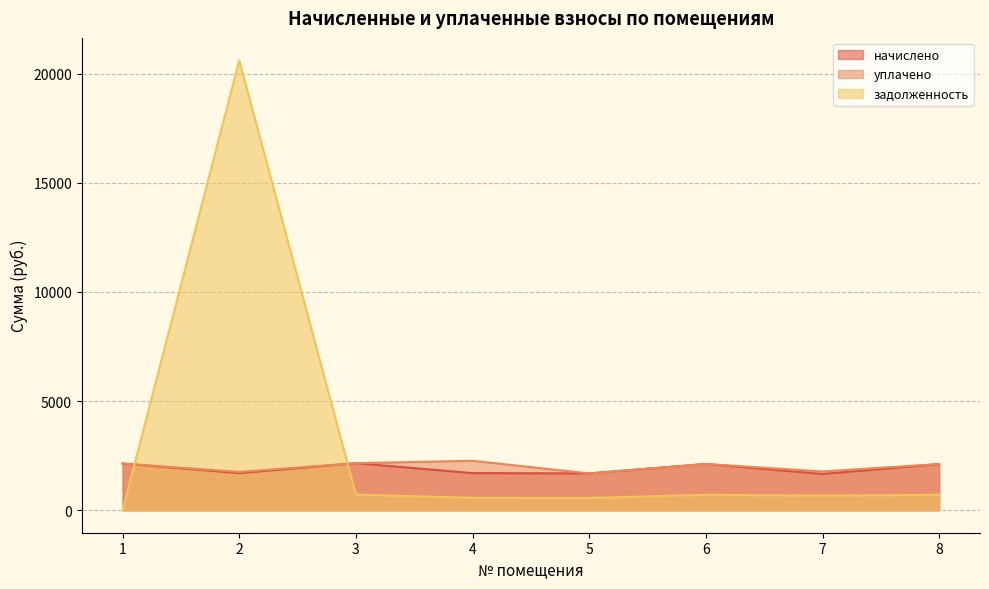

Which category has the lowest value in the уплачено series?

5